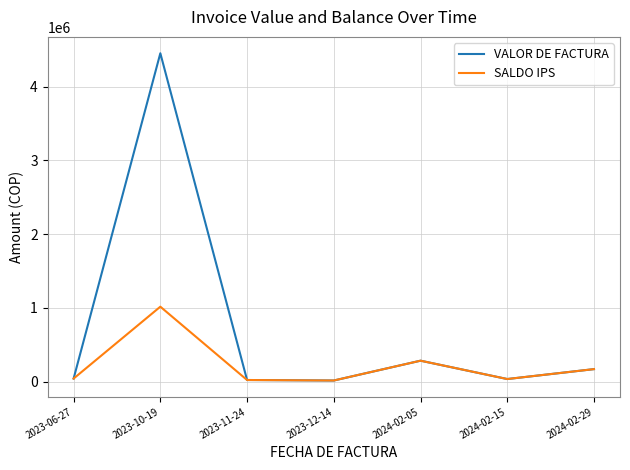

What is the difference between the highest and lowest values at 2023-10-19?

3438060